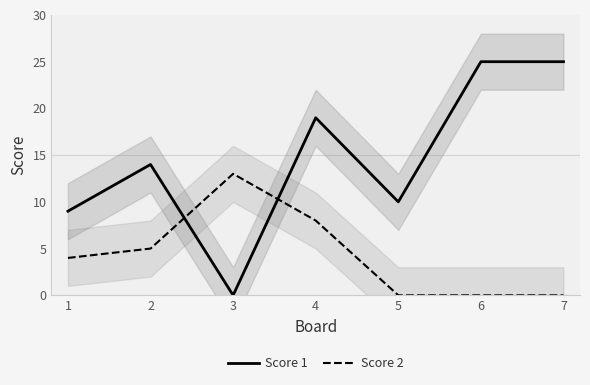

Does the chart display data point markers on the line(s)?

No